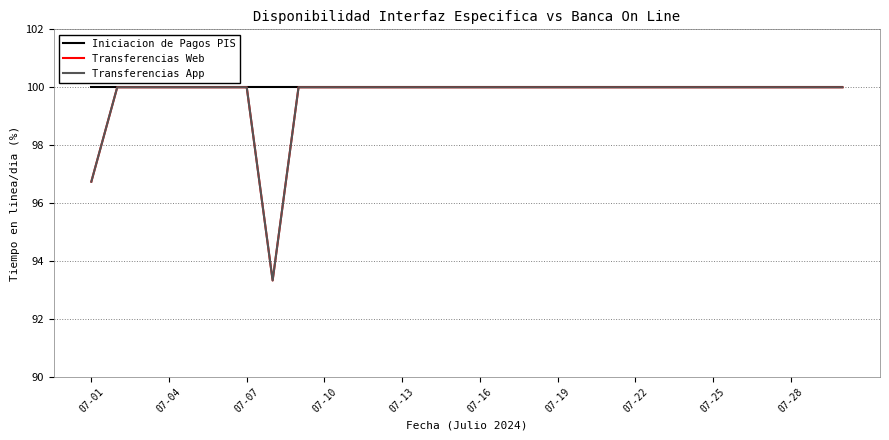

What is the greatest value displayed?

100.0